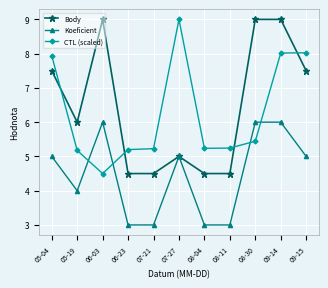

True or false: CTL (scaled) and Koeficient intersect in this chart.

True